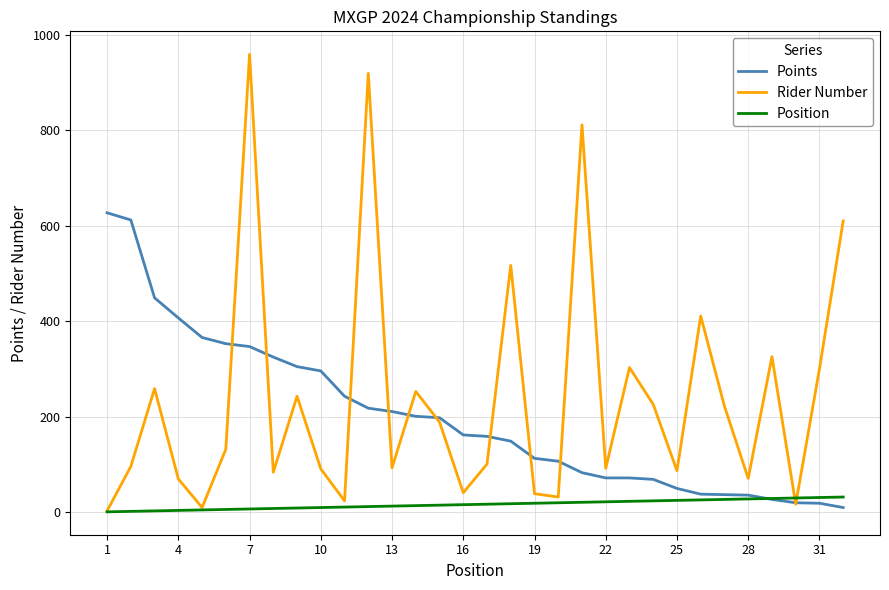

Rank the series by their average value, from highest to lowest.

Rider Number, Points, Position